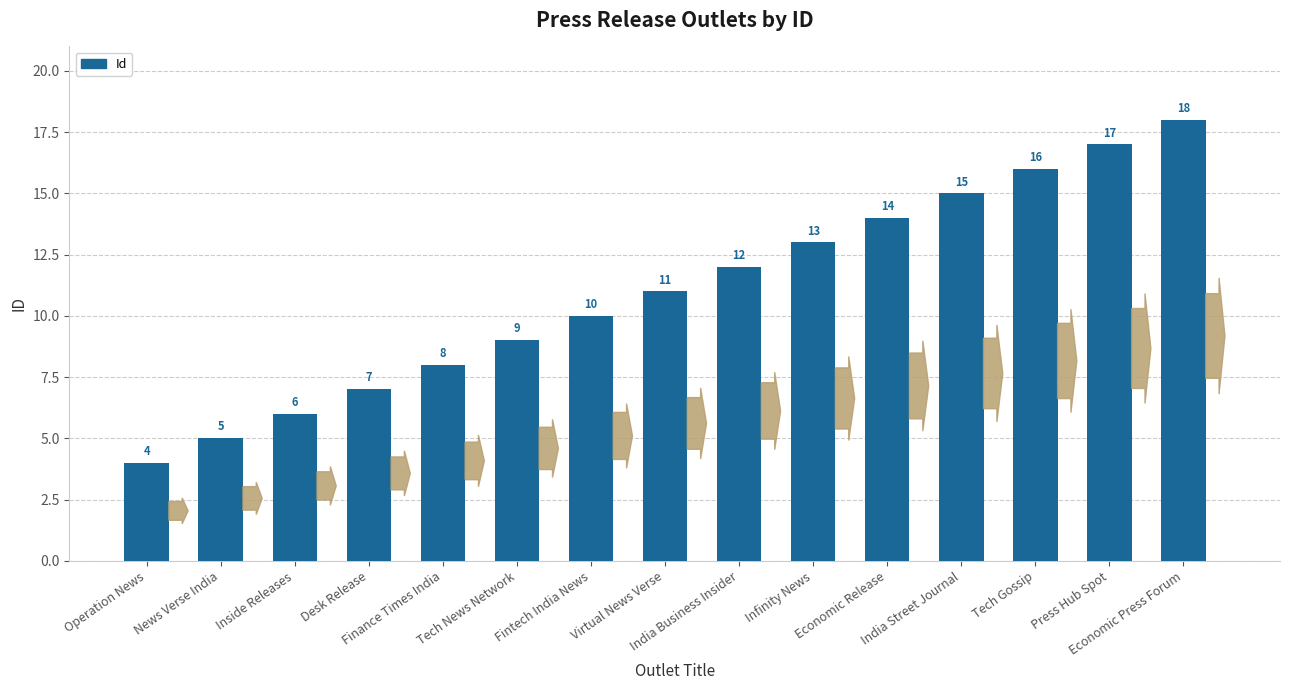

Which label corresponds to the largest value in the chart?

Economic Press Forum